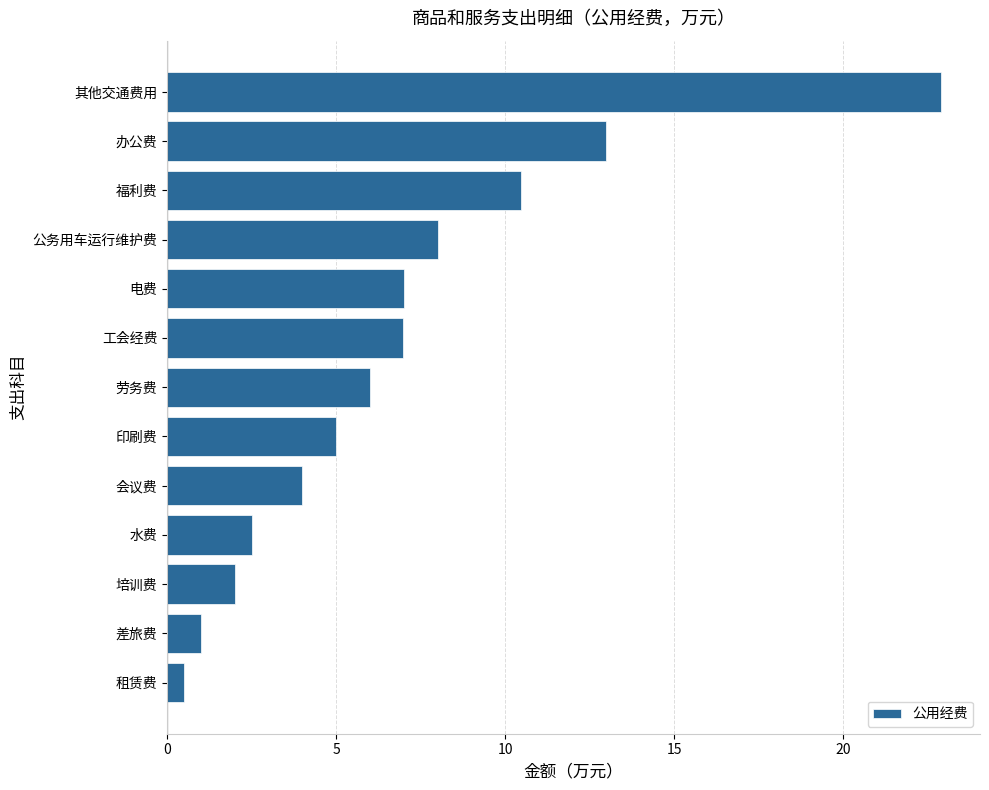

At which label is the value closest to 11?

福利费